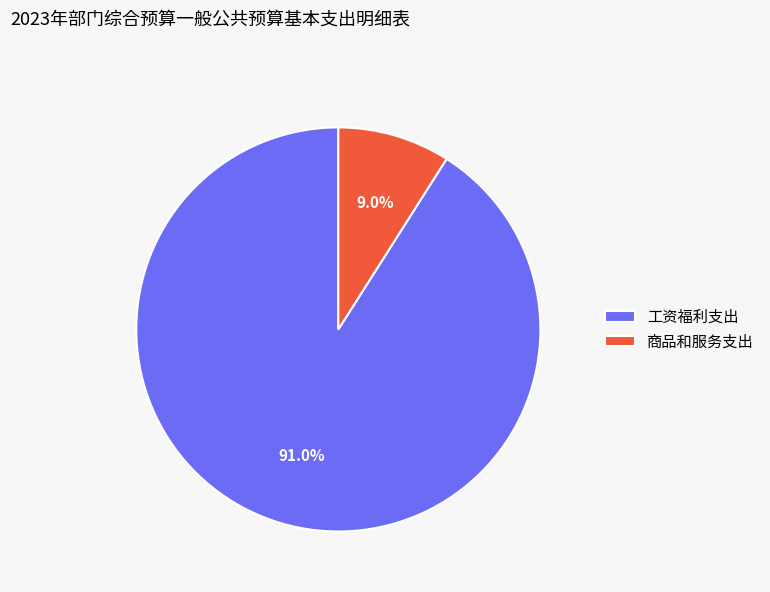

What is the ratio of the value at 工资福利支出 to the value at 商品和服务支出?

10.1